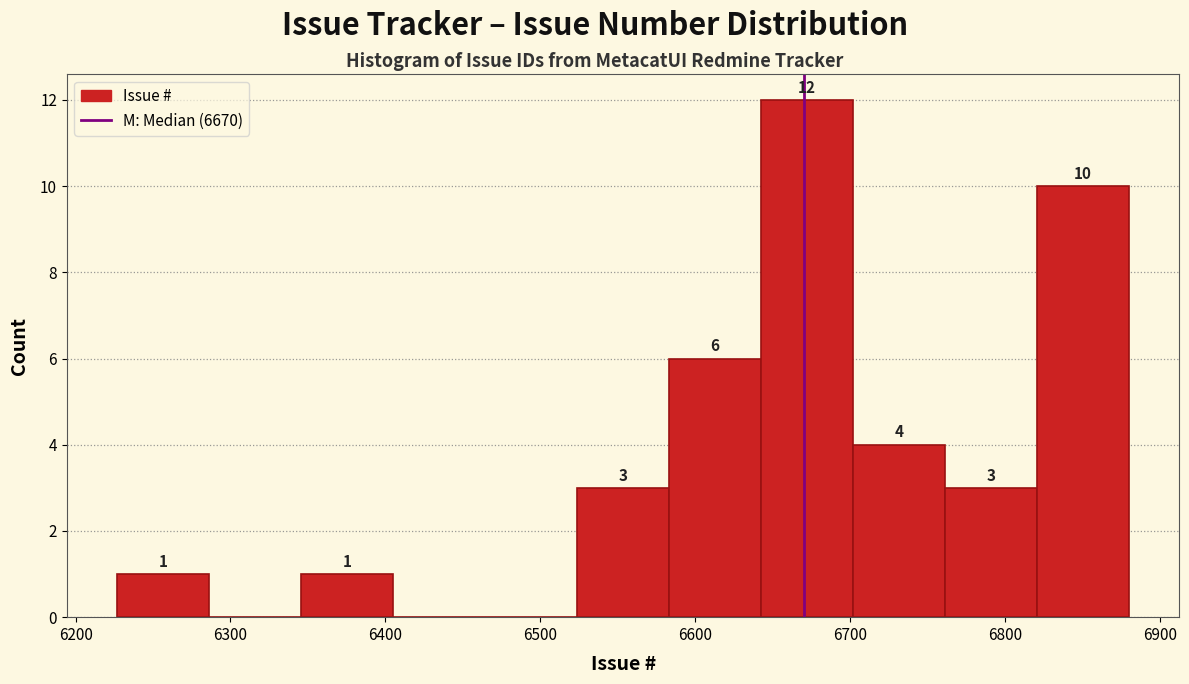

Over which range of the x-axis is the bar tallest?

6640 to 6700